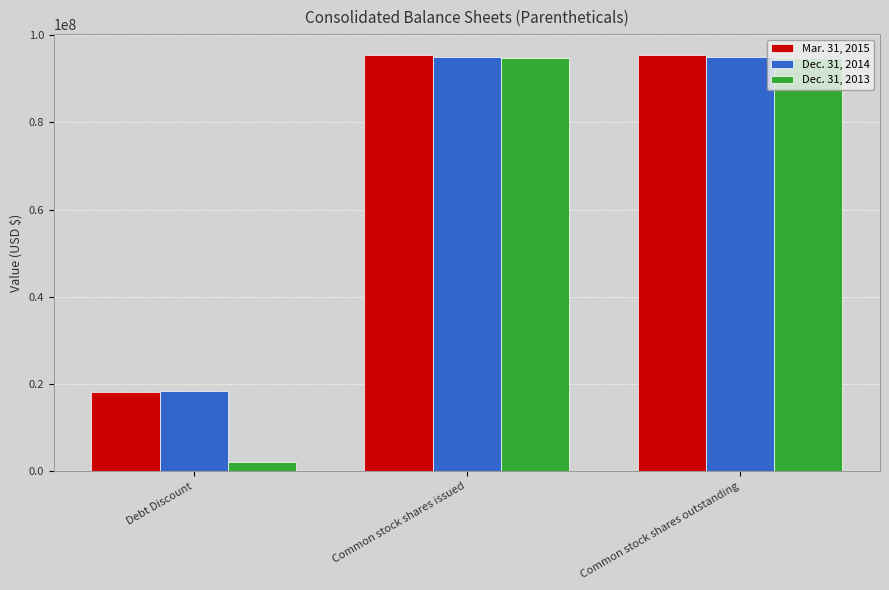

What is the spread (max minus min) of values at Common stock shares issued?

804034